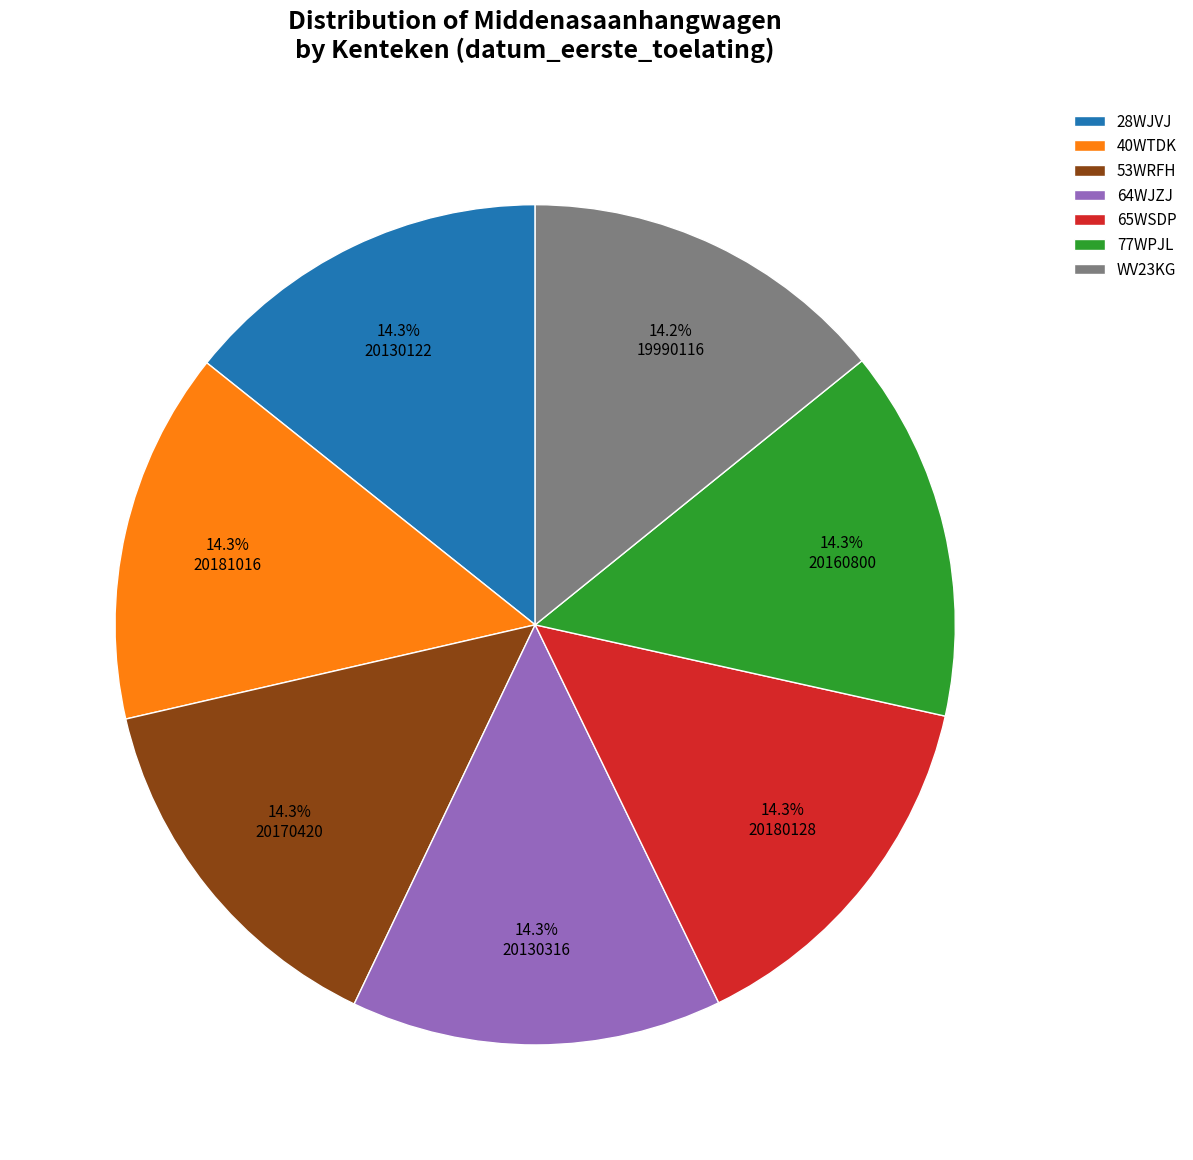

Does 65WSDP account for over 50% of the chart?

No